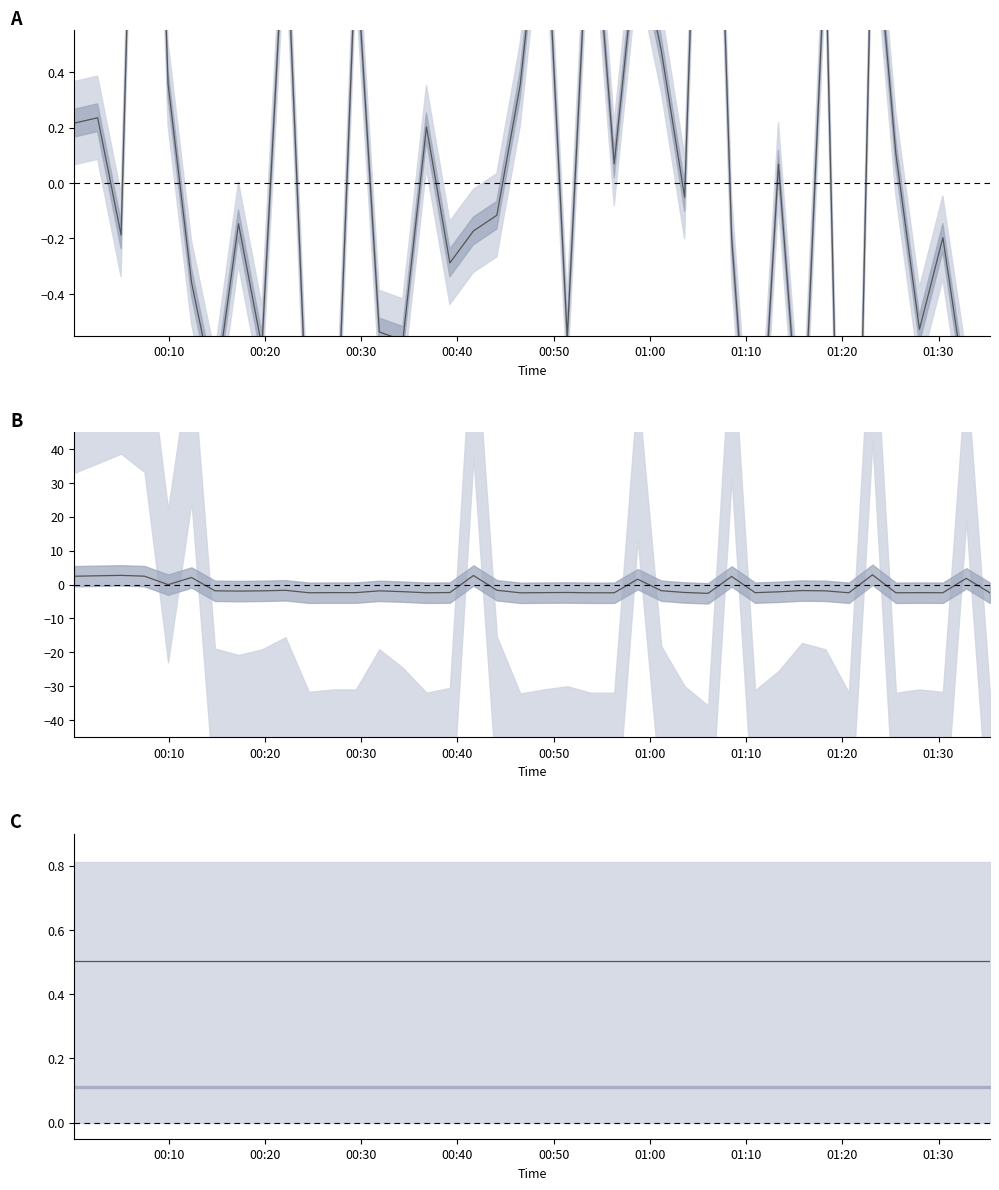

Does the chart have visible grid lines?

No